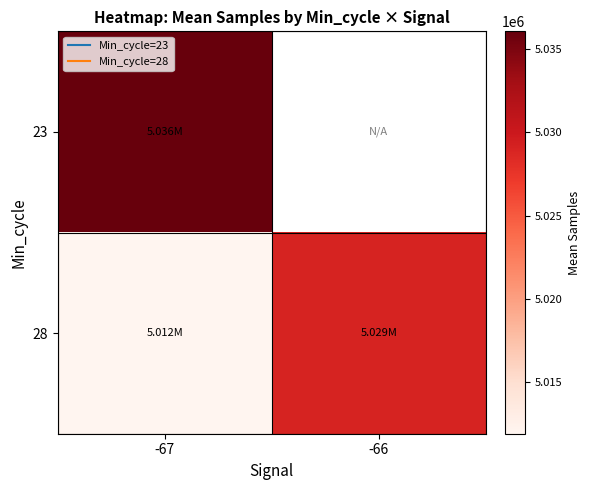

Is the value of 23 at -67 greater than the value of 28 at -66?

Yes